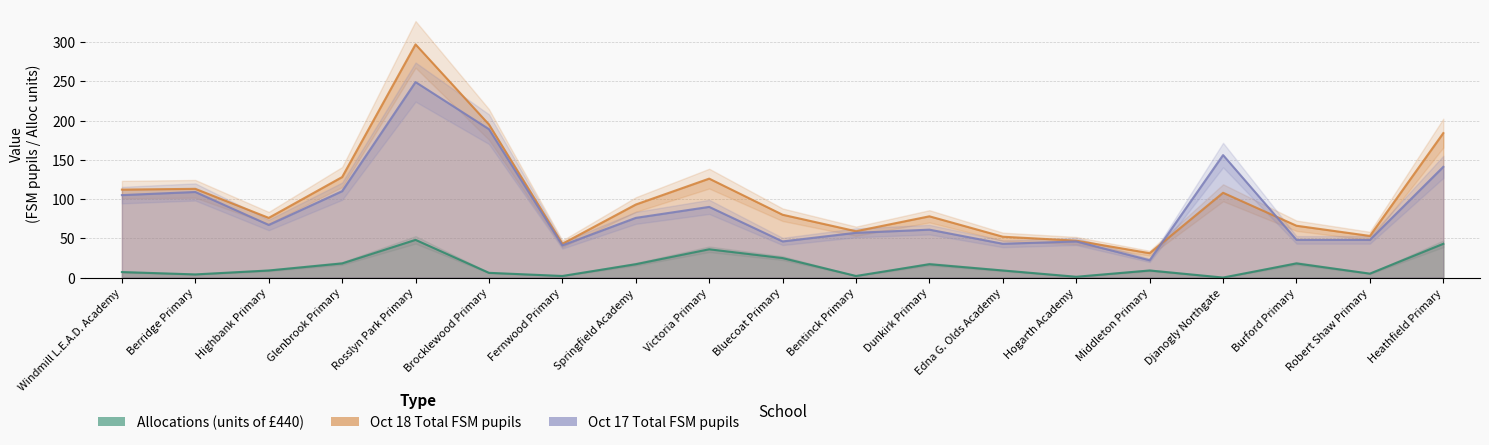

How many data points does each series have?

19